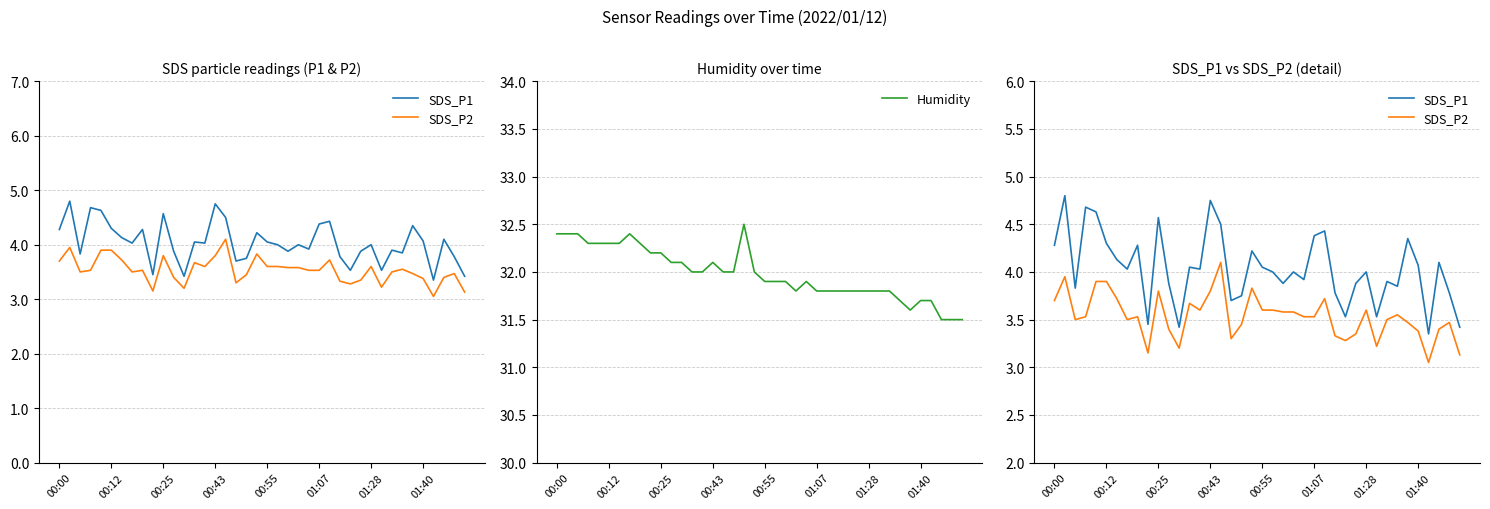

Is it true that Humidity equals 31.9 at 00:55?

True